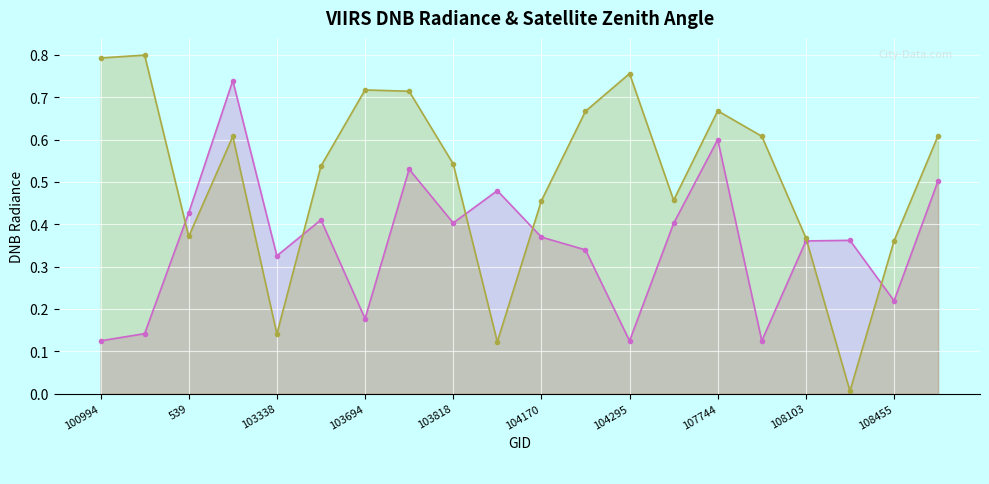

Which series has the largest total across all categories?

satz (norm)